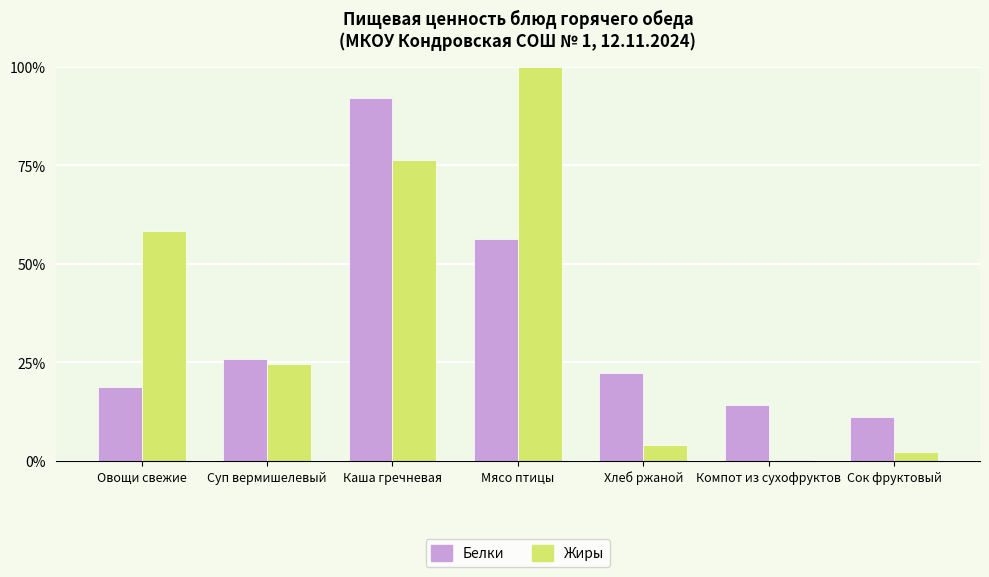

At which label does Жиры reach its peak?

Мясо птицы